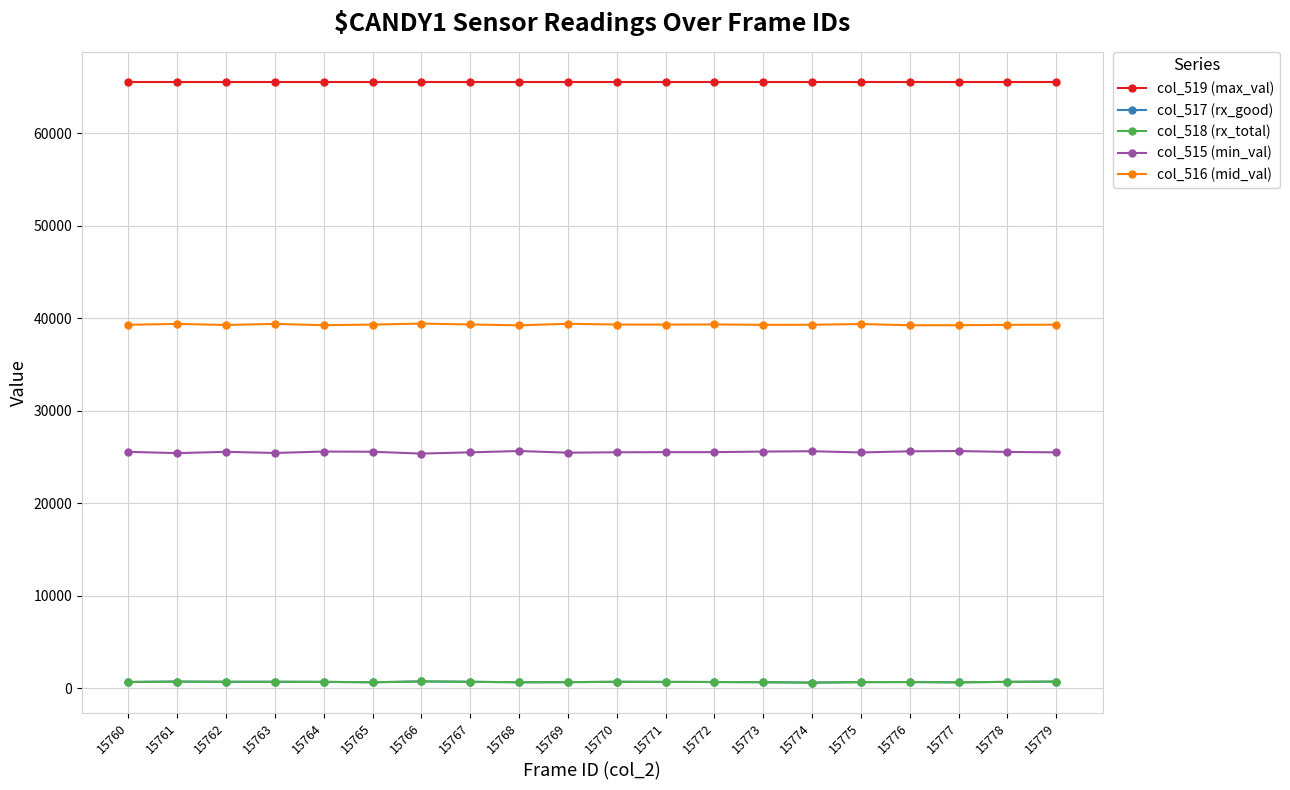

What is the difference between the maximum and second lowest values in the col_517 (rx_good) series?

100